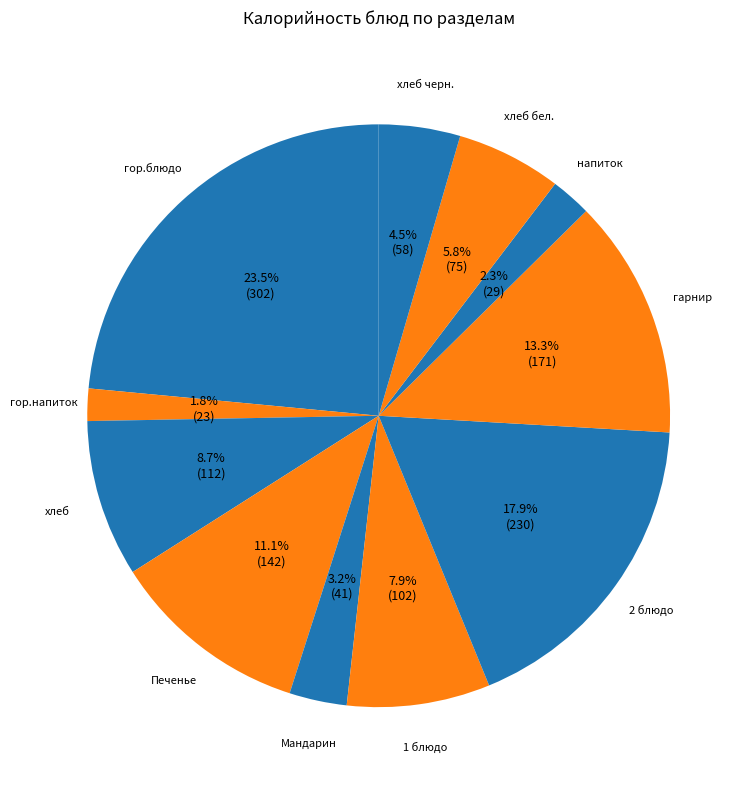

Count the number of slices in the pie.

11